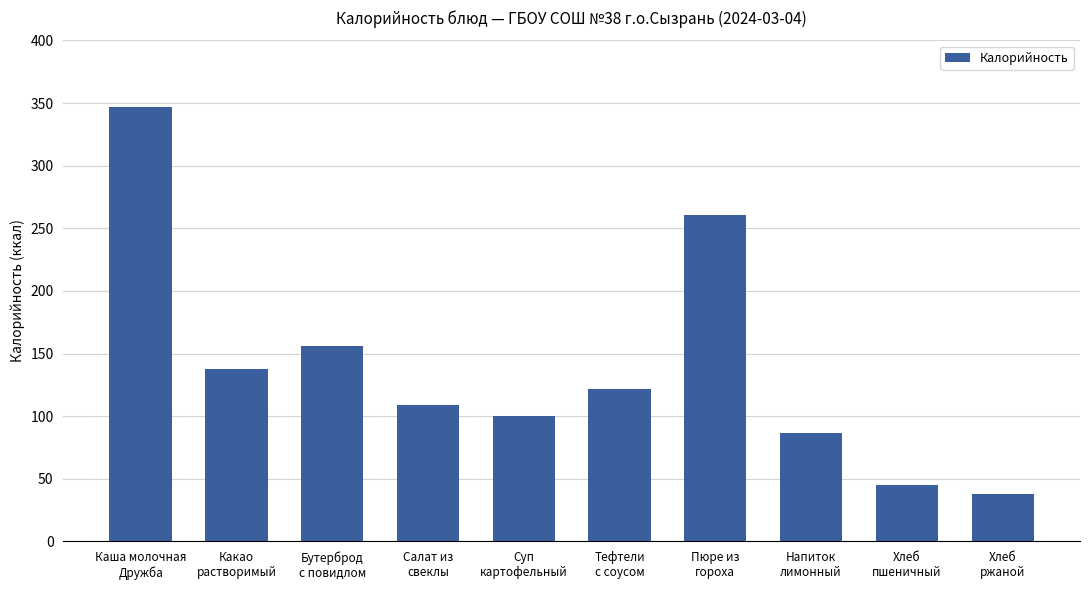

Reading right to left, transcribe all the data shown in this chart.

Хлеб
ржаной=38.0	Хлеб
пшеничный=45.2	Напиток
лимонный=86.3	Пюре из
гороха=260.3	Тефтели
с соусом=121.9	Суп
картофельный=100.4	Салат из
свеклы=109.3	Бутерброд
с повидлом=156.2	Какао
растворимый=138.0	Каша молочная
Дружба=346.8